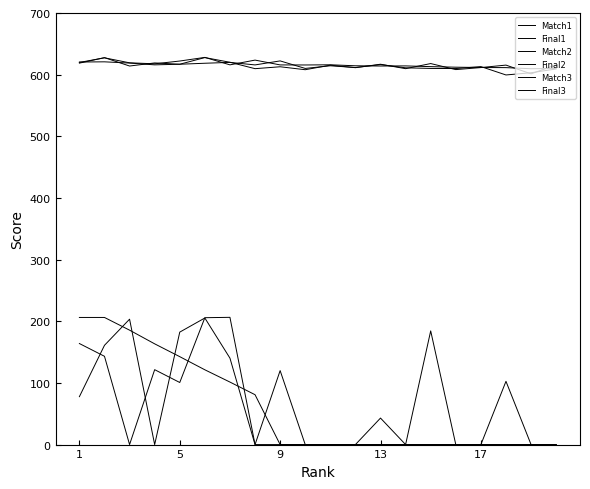

How many lines are shown in the chart?

6